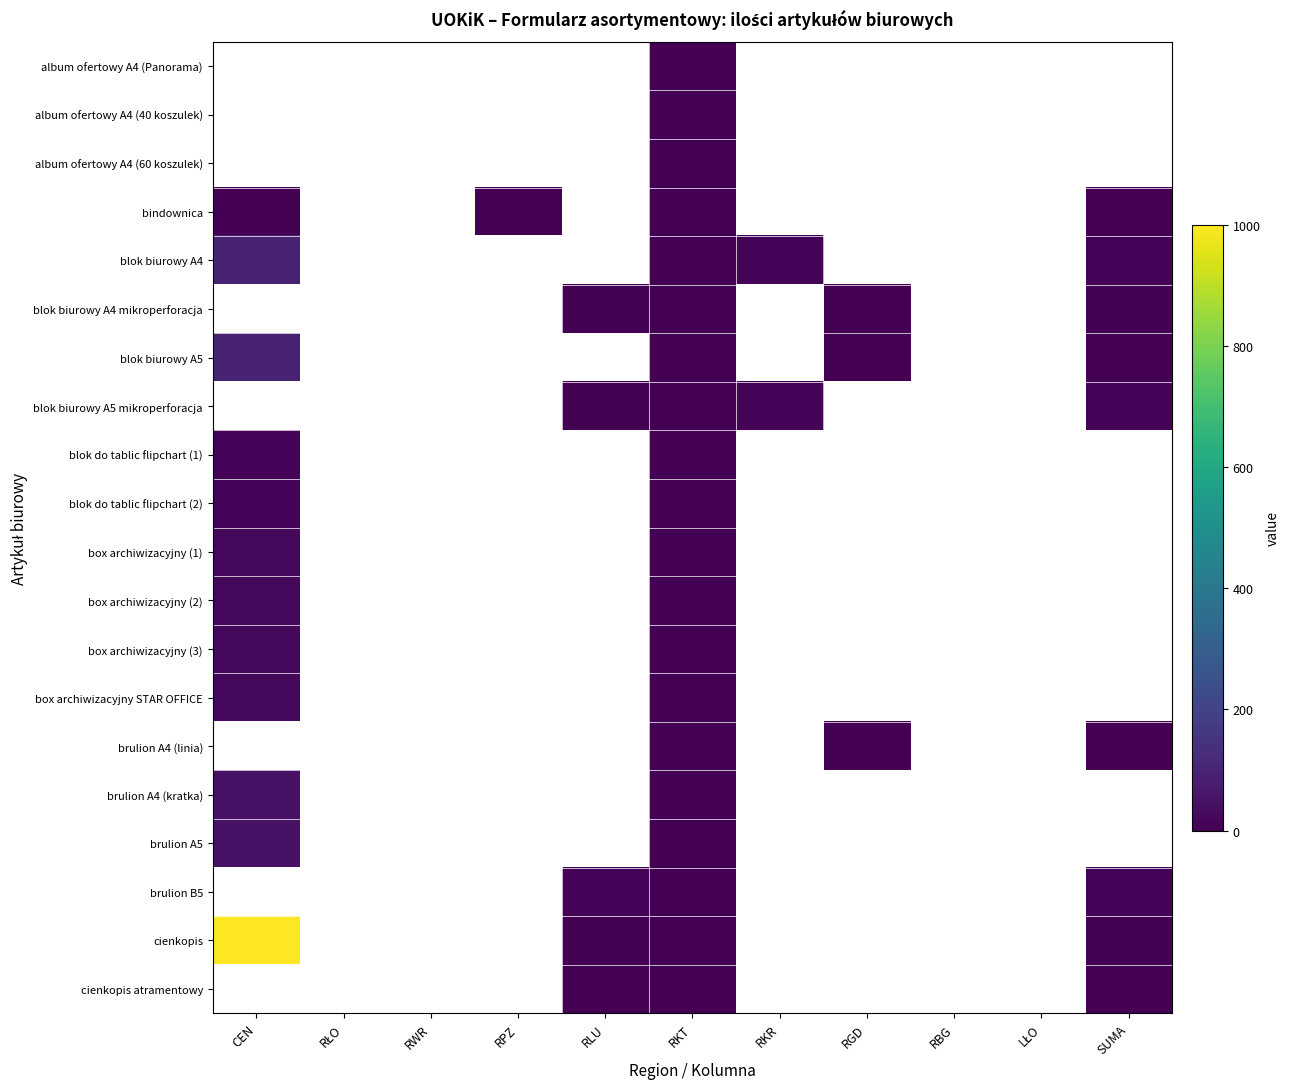

The blok biurowy A5 series shows 1.0 at RKT. True or false?

True